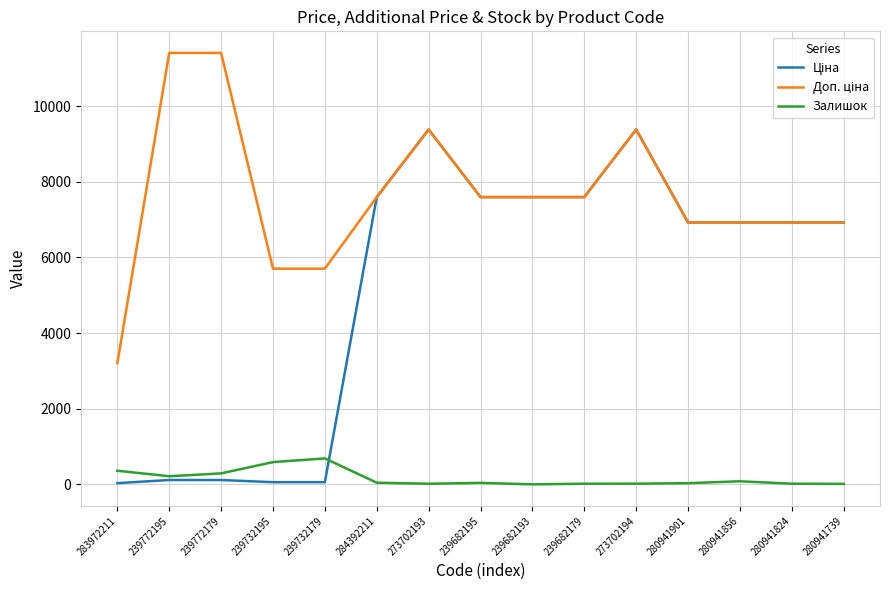

What is the maximum value shown in the chart?

11410.0